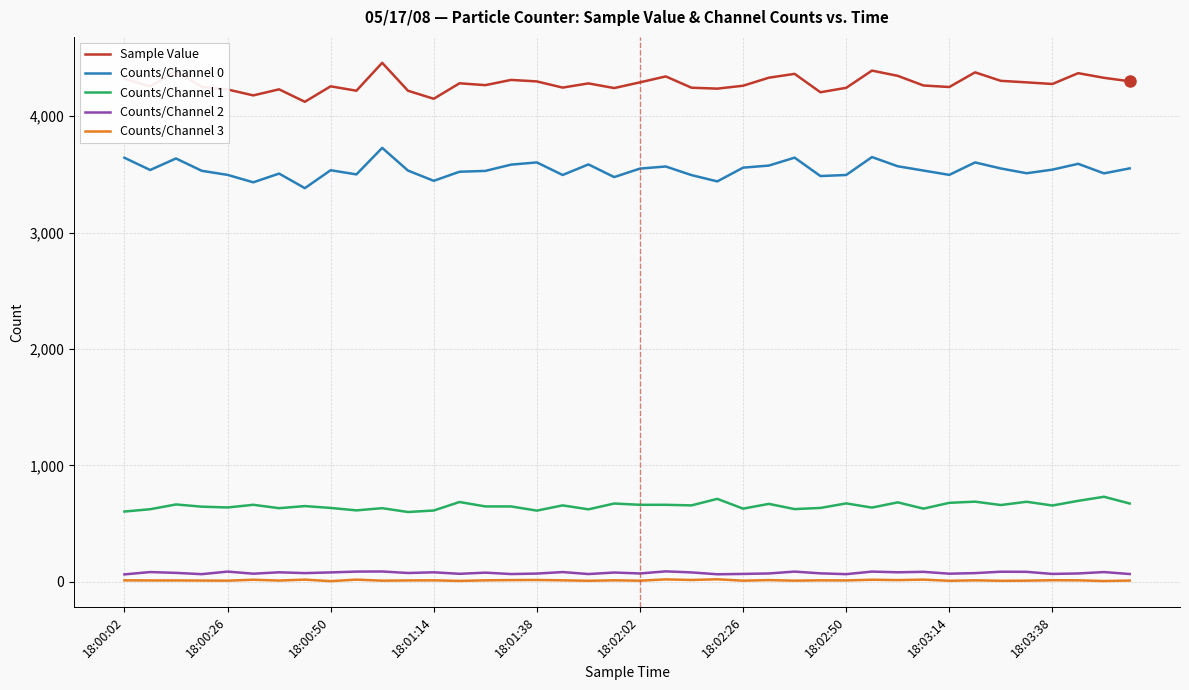

What is the difference between the maximum and minimum values in the Counts/Channel 2 series?

26